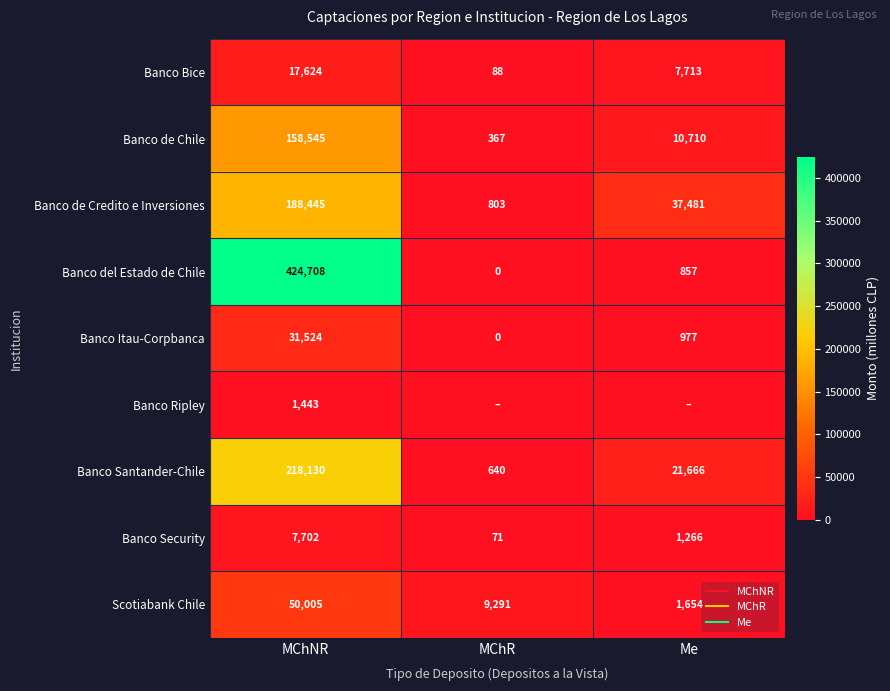

At which label is Banco del Estado de Chile closest to 212353?

Me